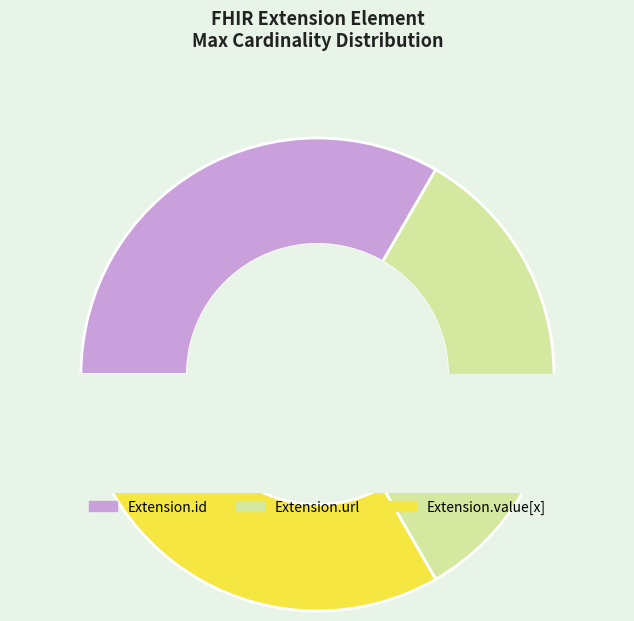

Is it true that Extension.id is 11% of the pie?

False